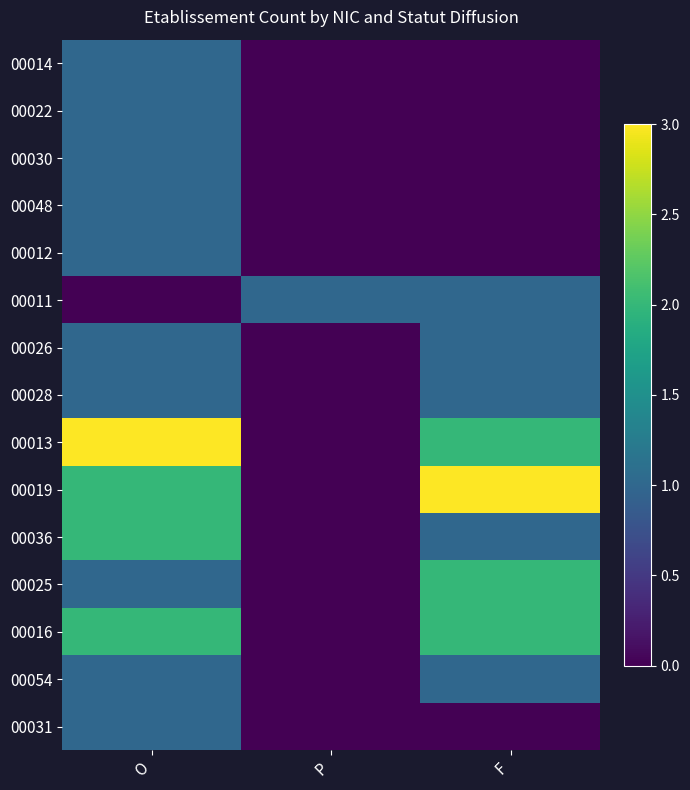

Which series has the widest spread of values?

00013